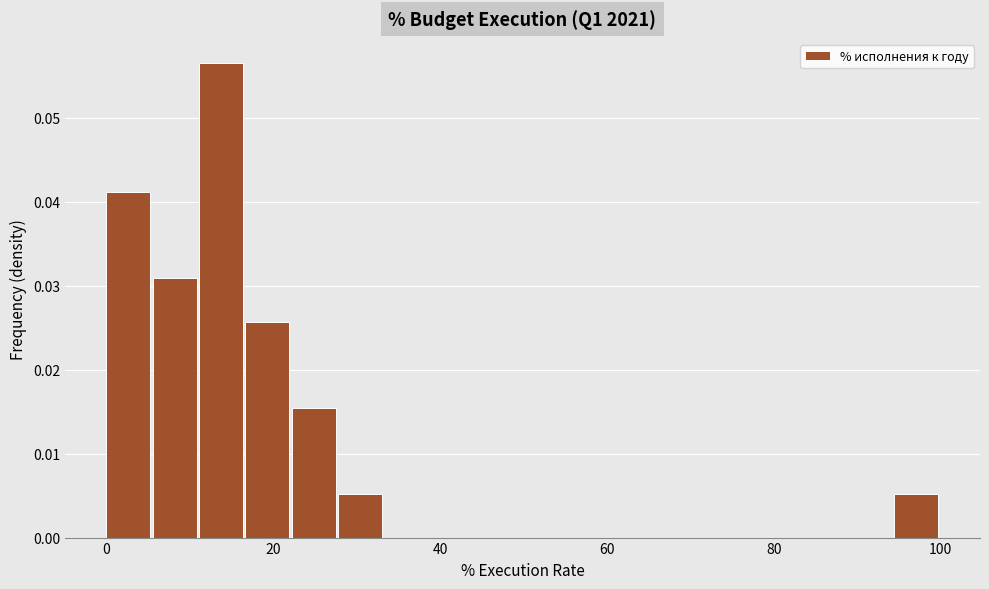

Read against the x-axis, roughly where is the centre of the tallest bar?

14